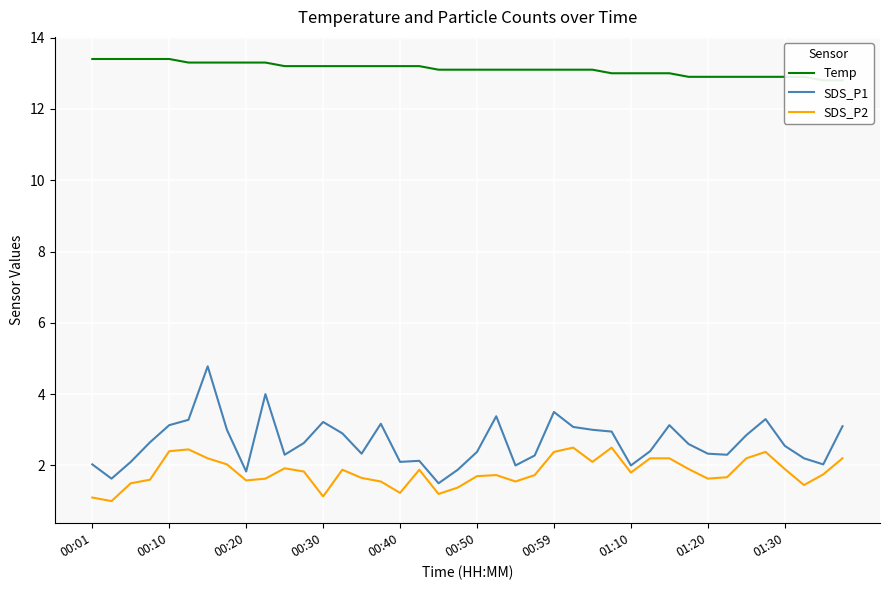

In SDS_P1, how many points are higher than both neighbors (excluding endpoints)?

9